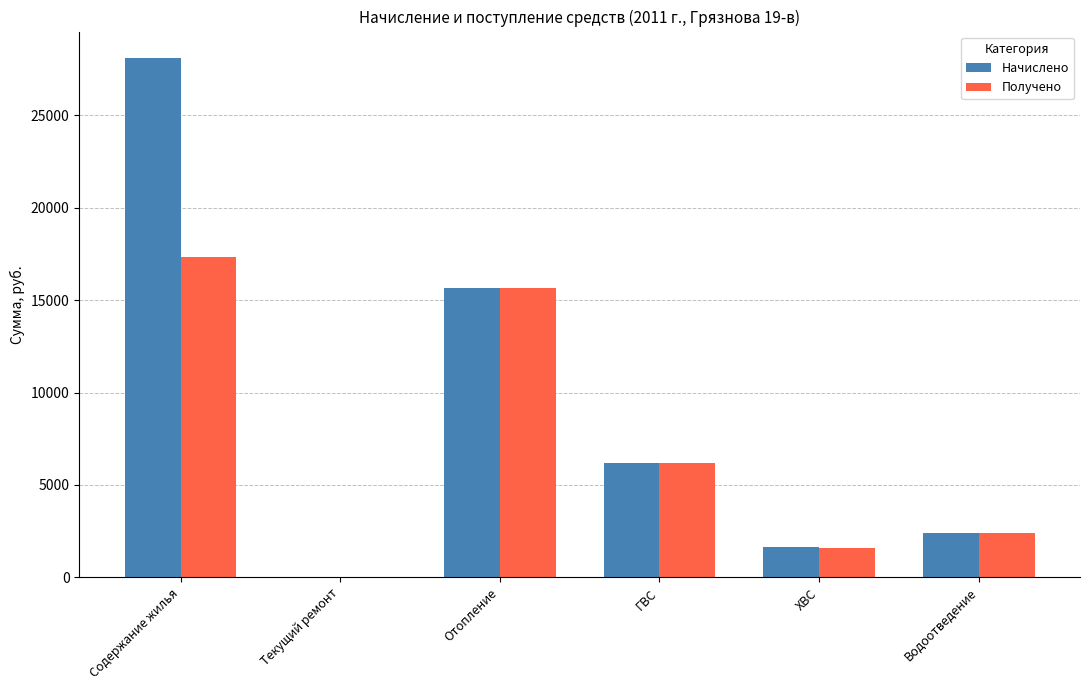

Is the value of Начислено at ГВС greater than the value of Получено at Водоотведение?

Yes